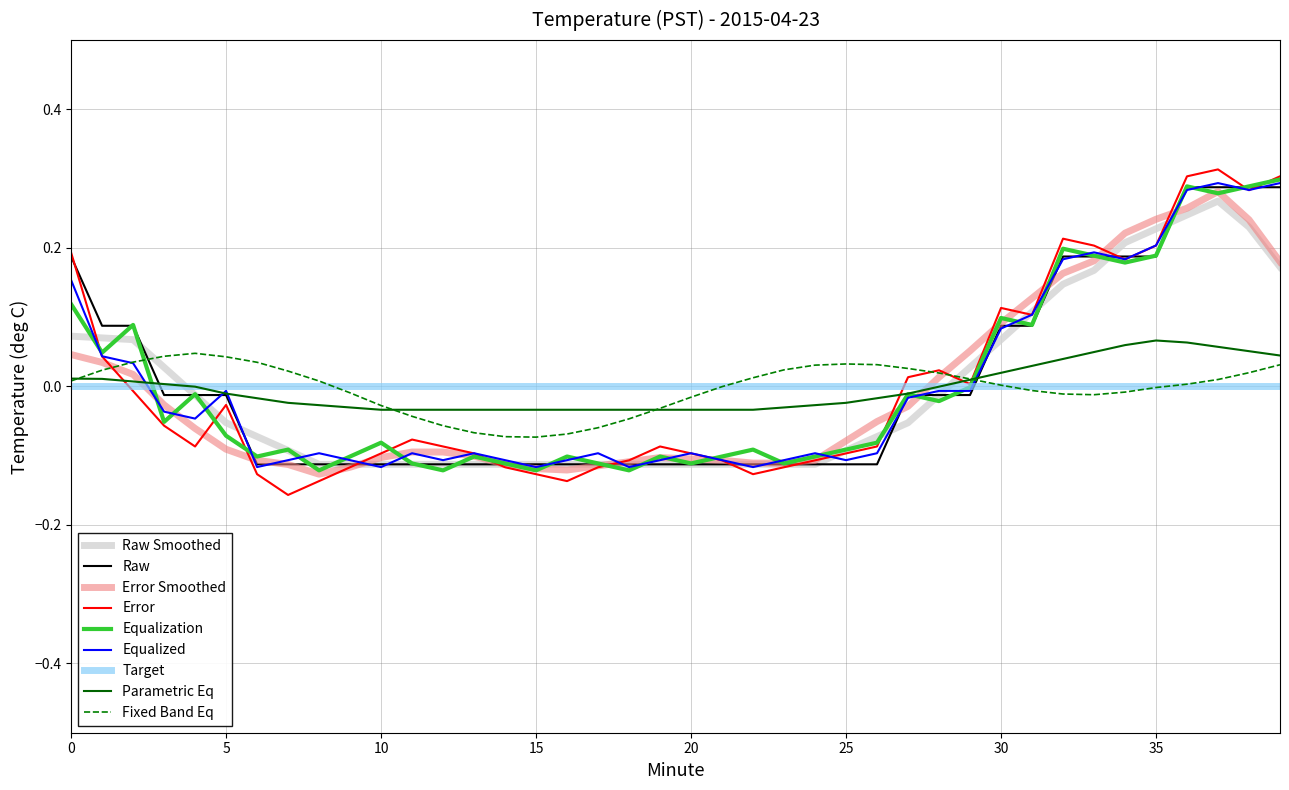

Which series ends up on top after the final intersection of Target and Raw?

Raw